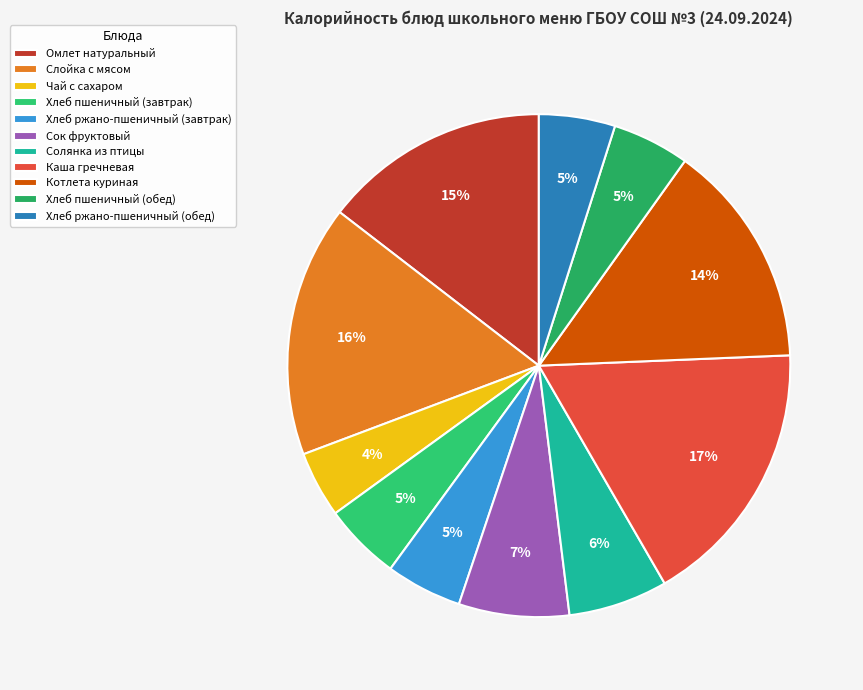

How much of the chart is everything except Котлета куриная?

85.5%